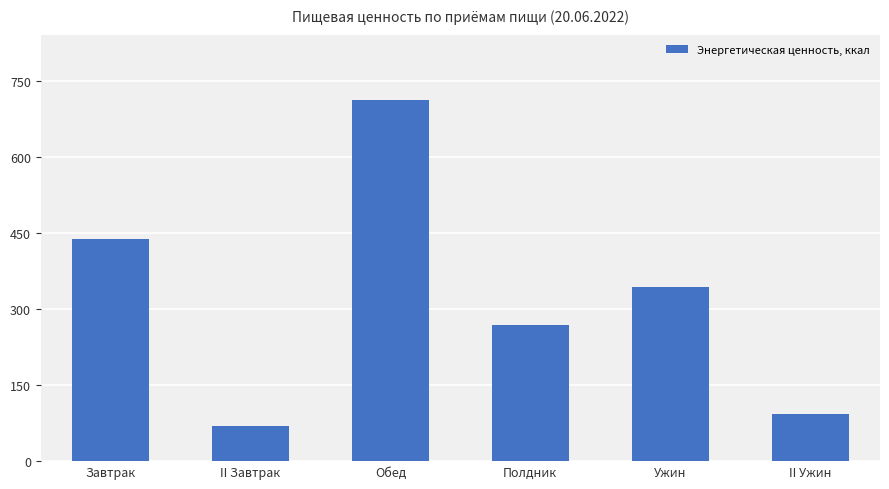

List the labels in order of value, smallest first.

II Завтрак, II Ужин, Полдник, Ужин, Завтрак, Обед